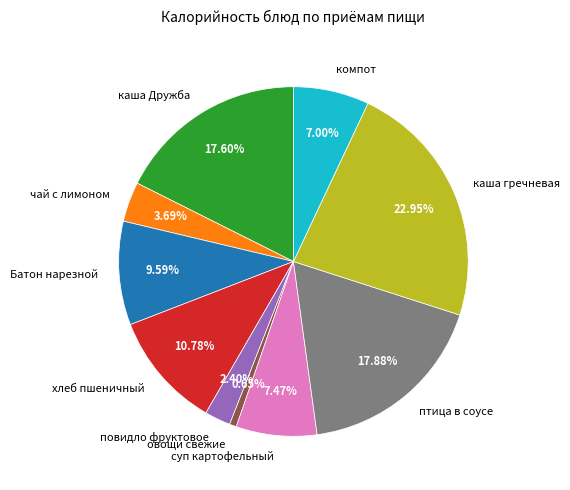

To the nearest percent, what portion does овощи свежие represent?

1%